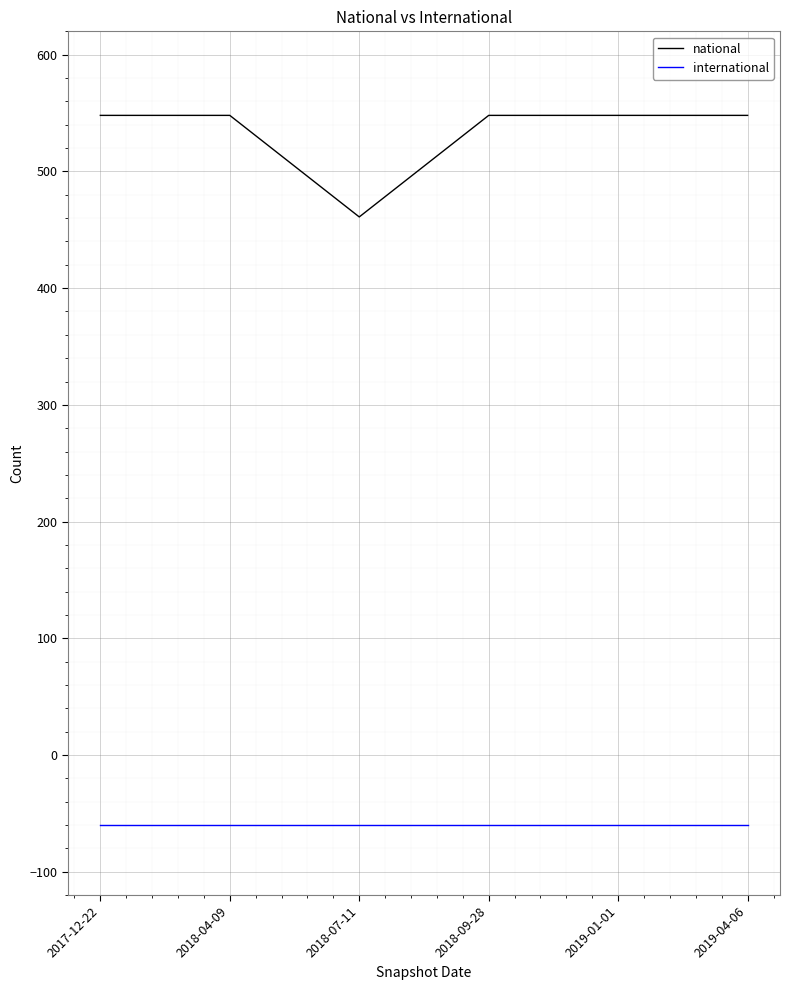

Reading left to right, what are all the values shown in this chart?

national: 2017-12-22=548	2018-04-09=548	2018-07-11=461	2018-09-28=548	2019-01-01=548	2019-04-06=548
international: 2017-12-22=-60	2018-04-09=-60	2018-07-11=-60	2018-09-28=-60	2019-01-01=-60	2019-04-06=-60